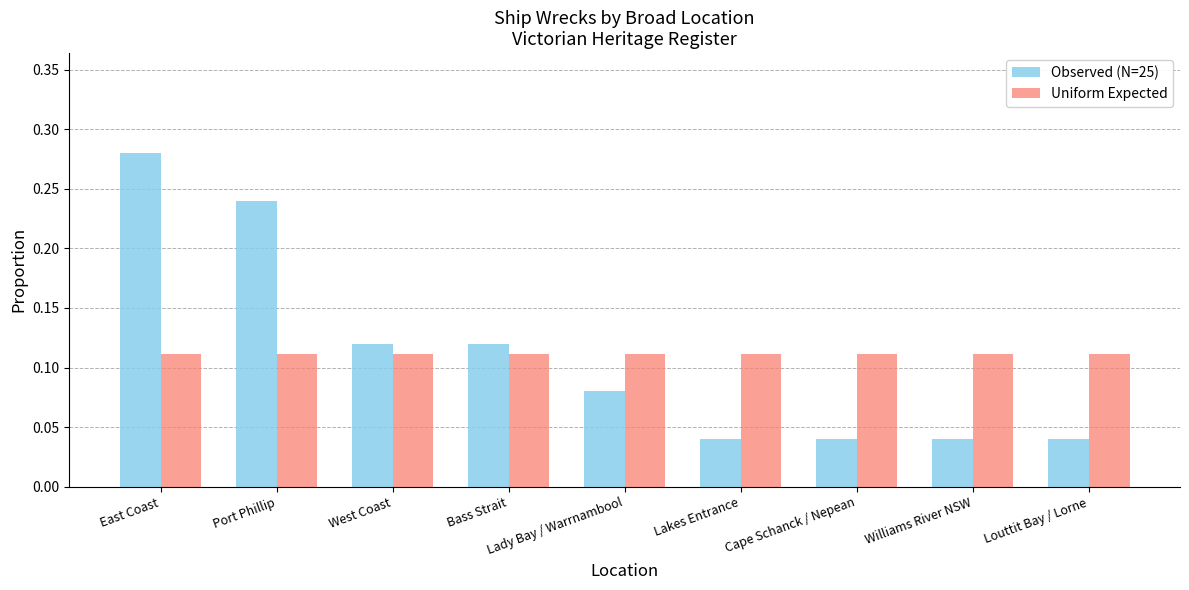

At which category is the sum across all series the highest?

East Coast